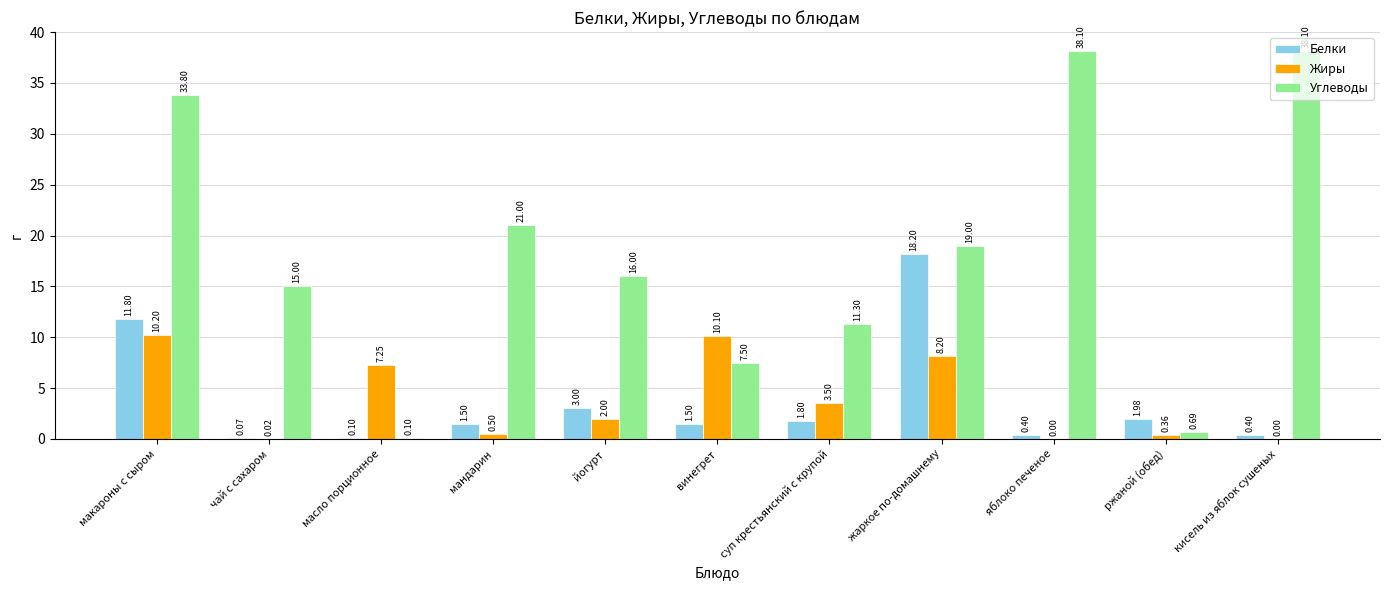

What is the sum of all Белки values?

40.8